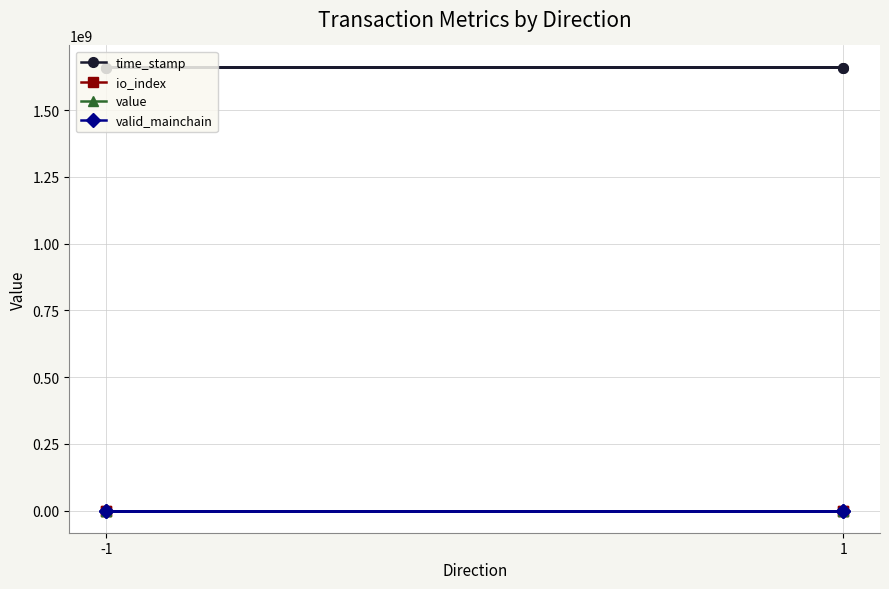

Between 1 and -1, which series saw the biggest shift?

time_stamp